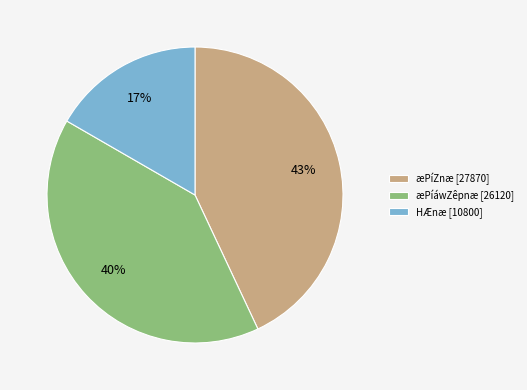

How many slices are in this pie chart?

3